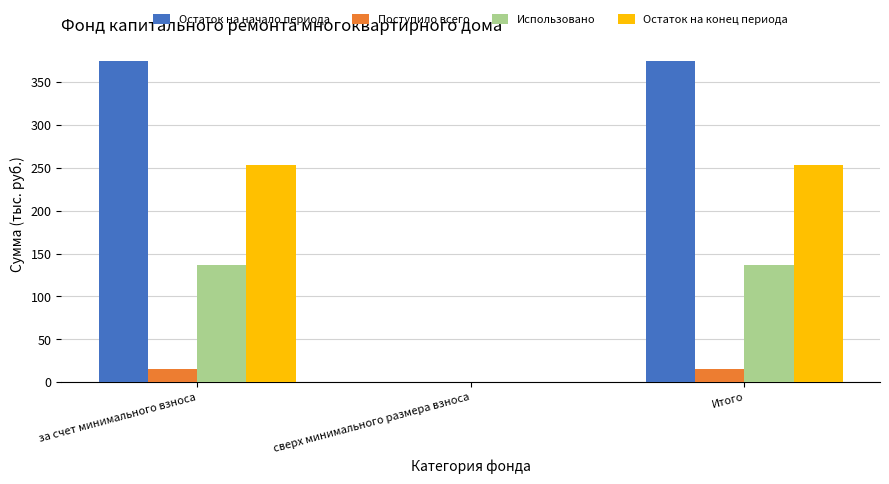

What is the sum of all Поступило всего values?

30.0